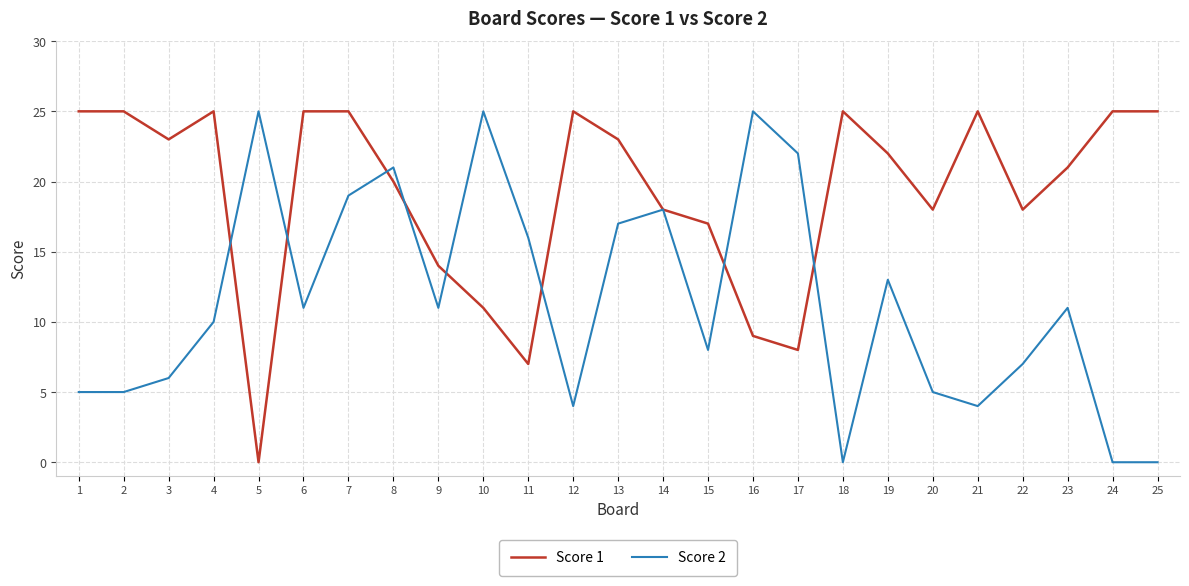

What value does the Score 2 series have at 15, to the nearest 5?

10